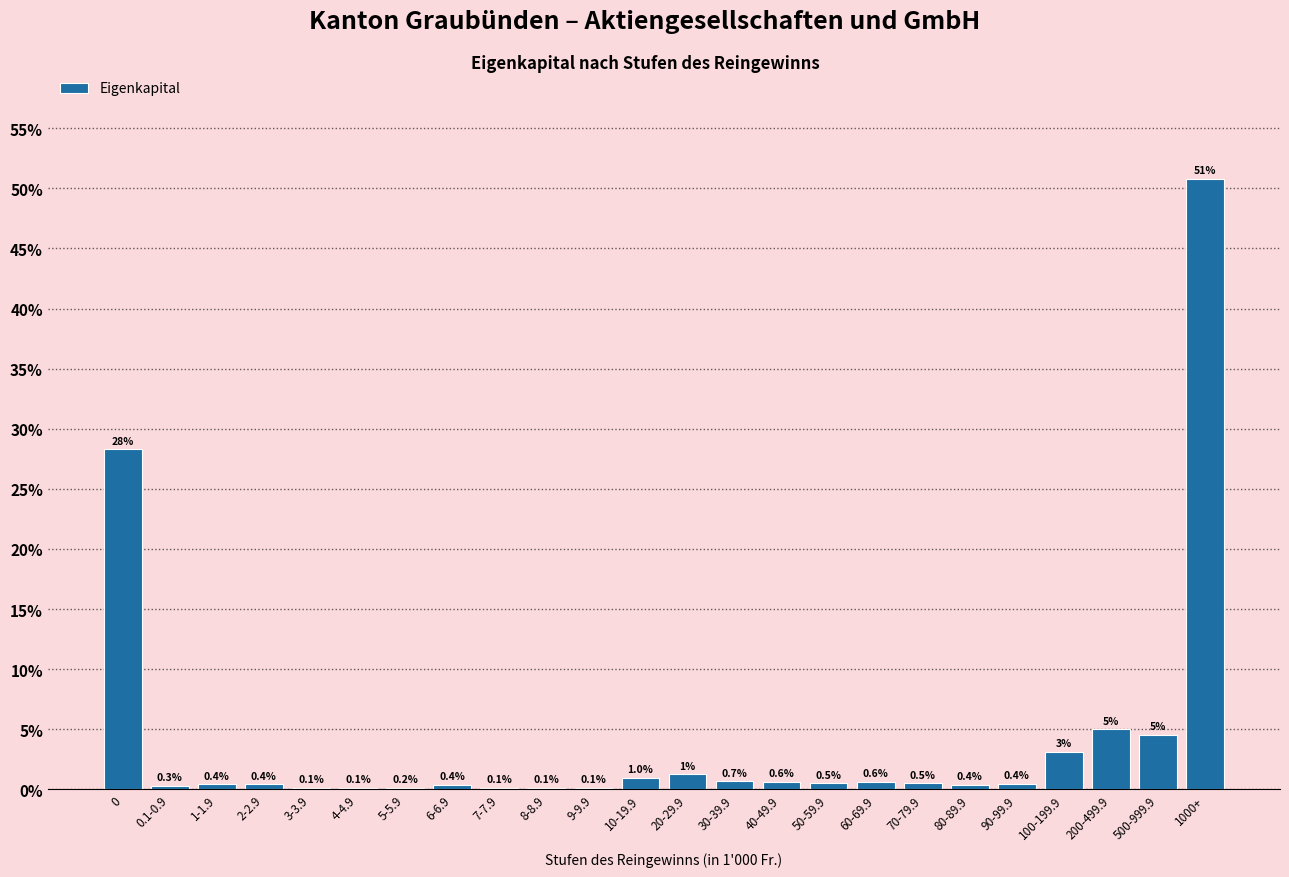

What is the sum of the values at 1000+ and 0.1-0.9?

51.1